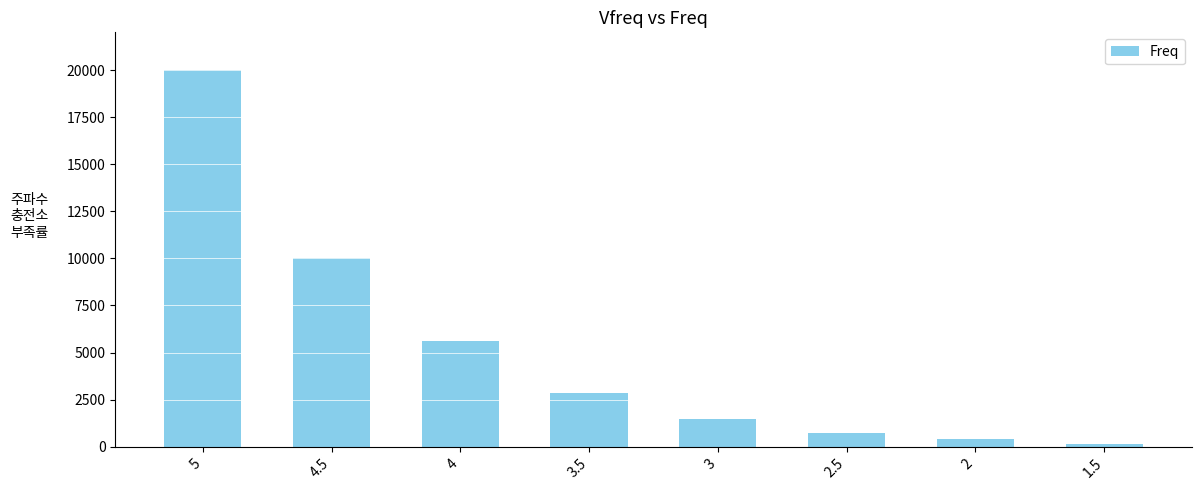

The chart shows a value of 5162 at 3.5. True or false?

False